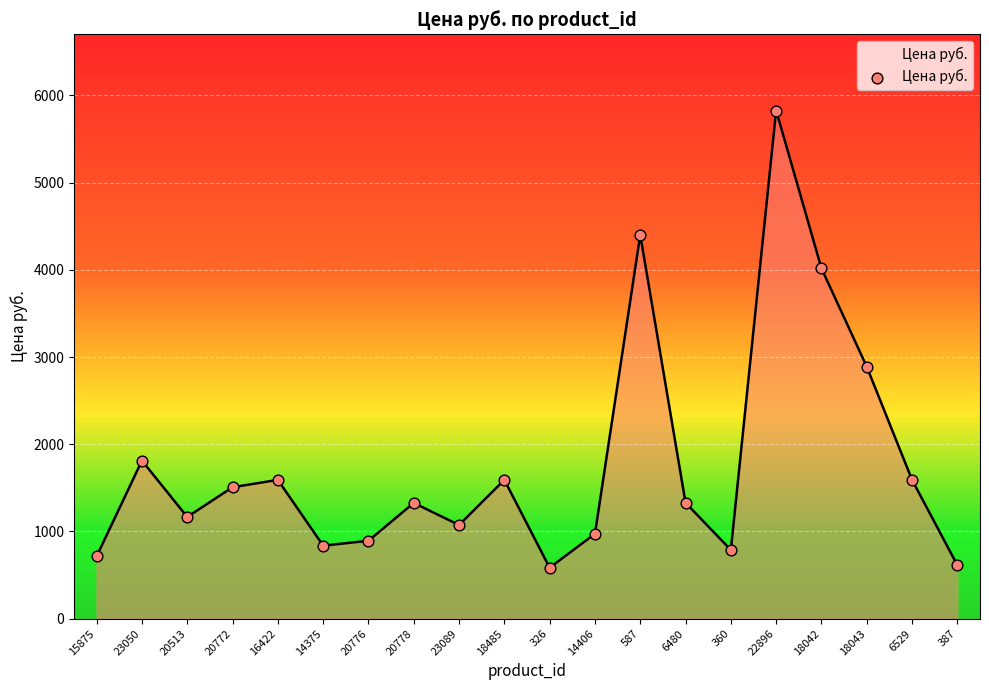

What is the change in value from 587 to 22896?

+1426.0